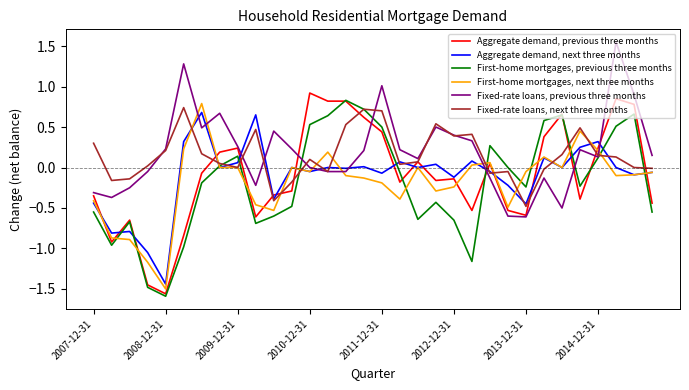

List the series in order of their peak value, highest first.

Fixed-rate loans, previous three months, Aggregate demand, previous three months, First-home mortgages, previous three months, First-home mortgages, next three months, Fixed-rate loans, next three months, Aggregate demand, next three months